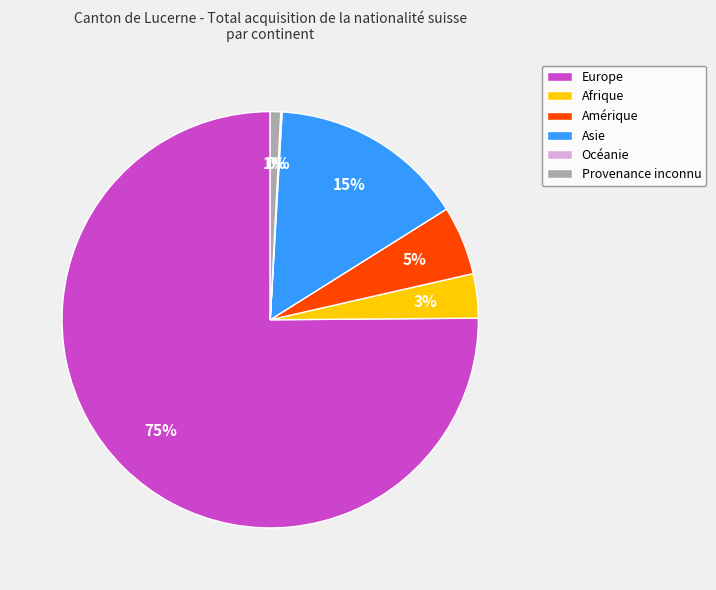

To the nearest percent, what is the difference between the Asie and Provenance inconnu slice percentages?

14%